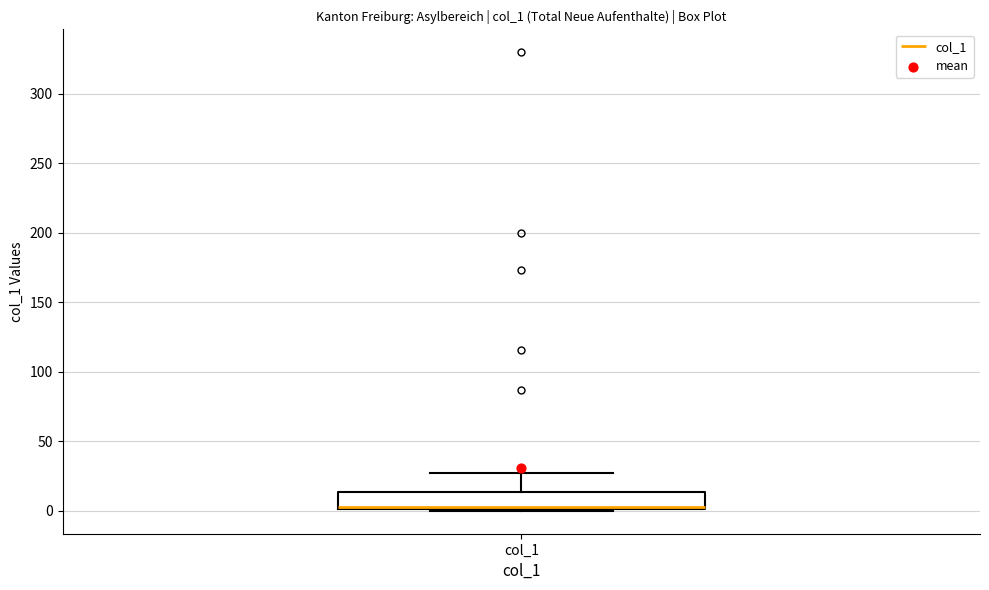

Read this box plot against the y-axis: the position of the median line, the range covered by the box, and the ends of both whiskers. The values are not printed on the chart, so give them approximately, as read against the axis.

median 5, box 0 to 15, whiskers 0 to 25